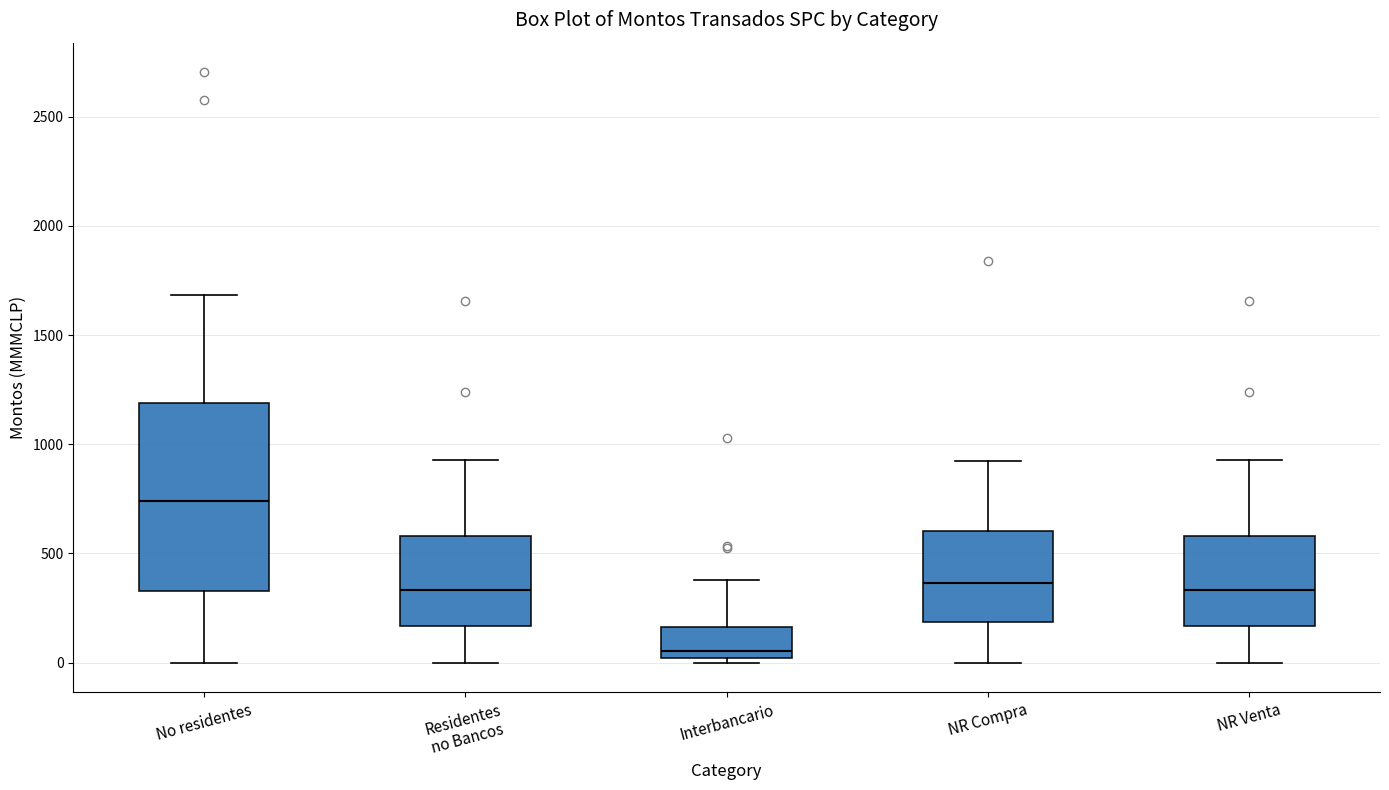

Reading left to right, transcribe this box plot: for each box, give where its median line is, the range the box spans, and where its two whiskers end, as read against the y-axis. The values are not printed on the chart, so give them approximately, as read against the axis.

No residentes: median 750, box 350 to 1200, whiskers 0 to 1700
Residentes no Bancos: median 350, box 150 to 600, whiskers 0 to 950
Interbancario: median 50, box 0 to 150, whiskers 0 (just below the box's lower edge) to 400
NR Compra: median 350, box 200 to 600, whiskers 0 to 900
NR Venta: median 350, box 150 to 600, whiskers 0 to 950